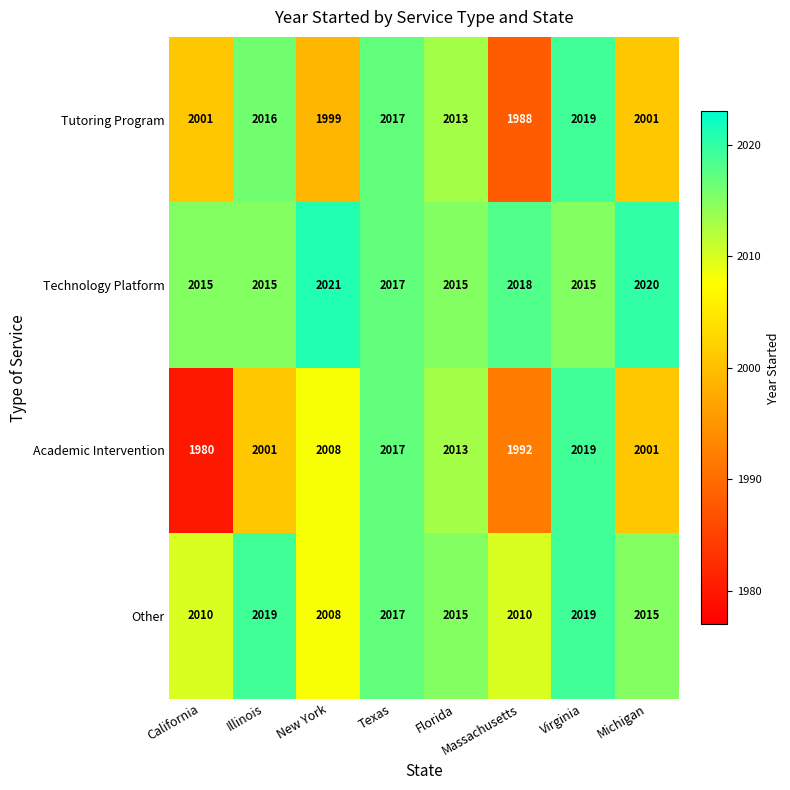

Rank the series by their average value, from highest to lowest.

Technology Platform, Other, Tutoring Program, Academic Intervention